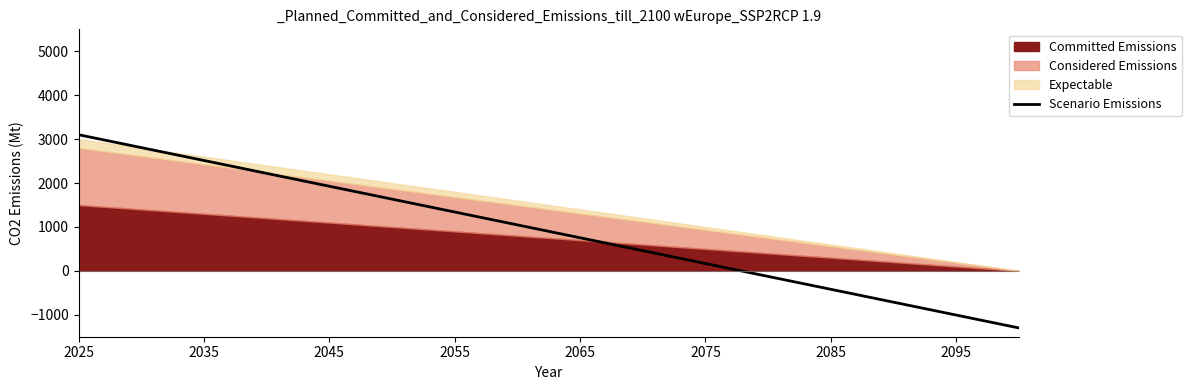

Count the number of values greater than 900.

17